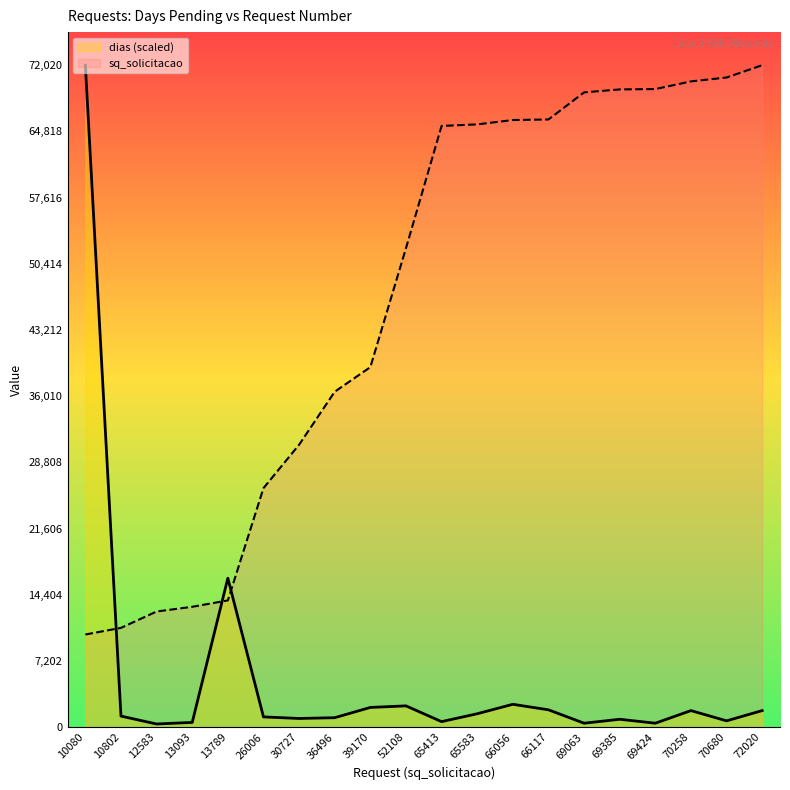

What value does the dias (scaled) series have at 65413?

600.2